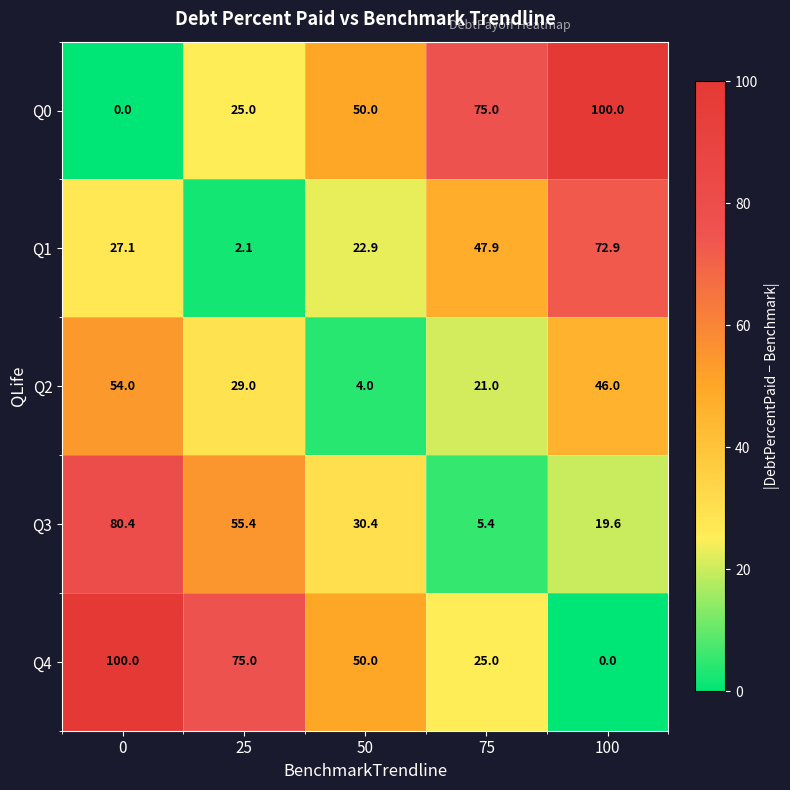

The value of Q3 at 25 is 55.4. True or false?

True